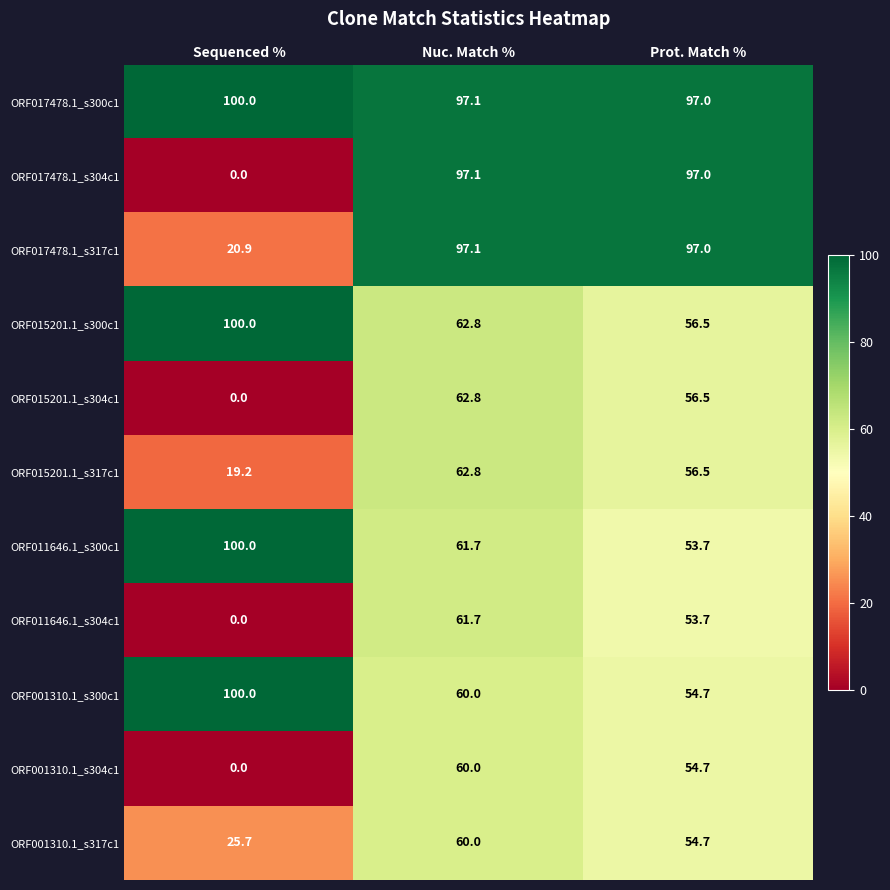

Read the ORF001310.1_s300c1 value at Prot. Match %.

54.7